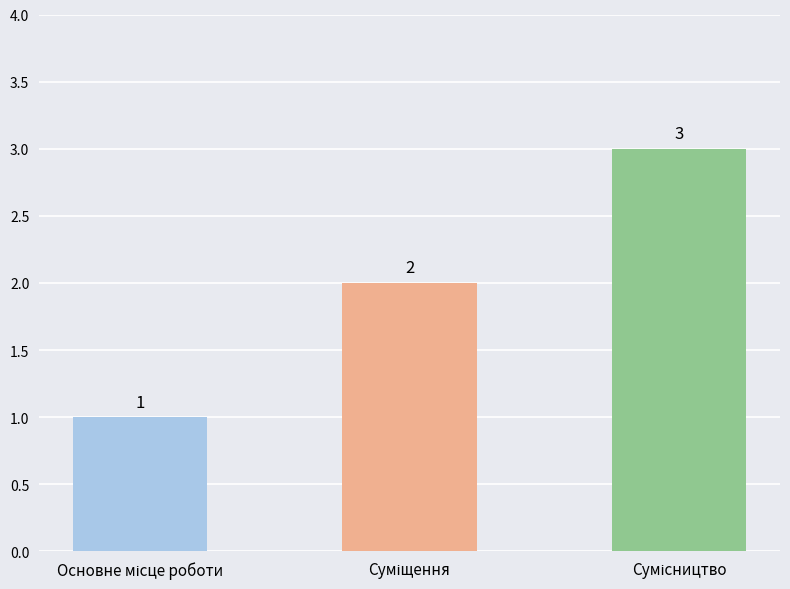

What is the value of the 3rd bar from the left?

3